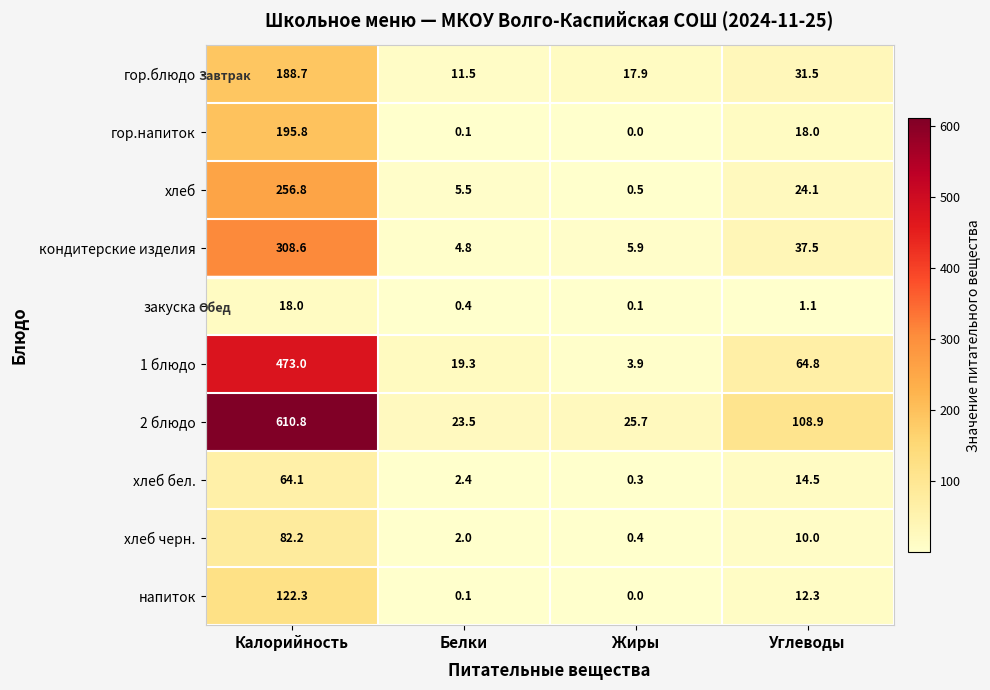

Count the number of categories in the chart.

4